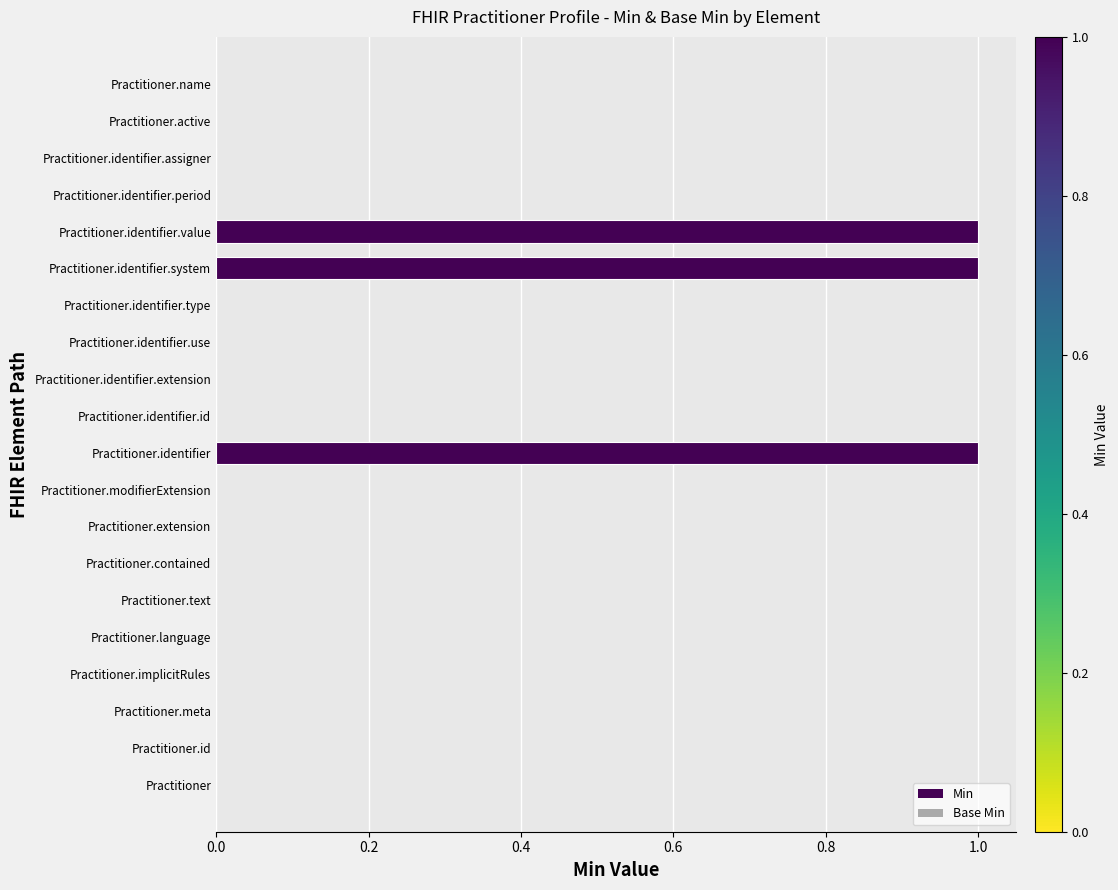

What is the sum of all values?

3